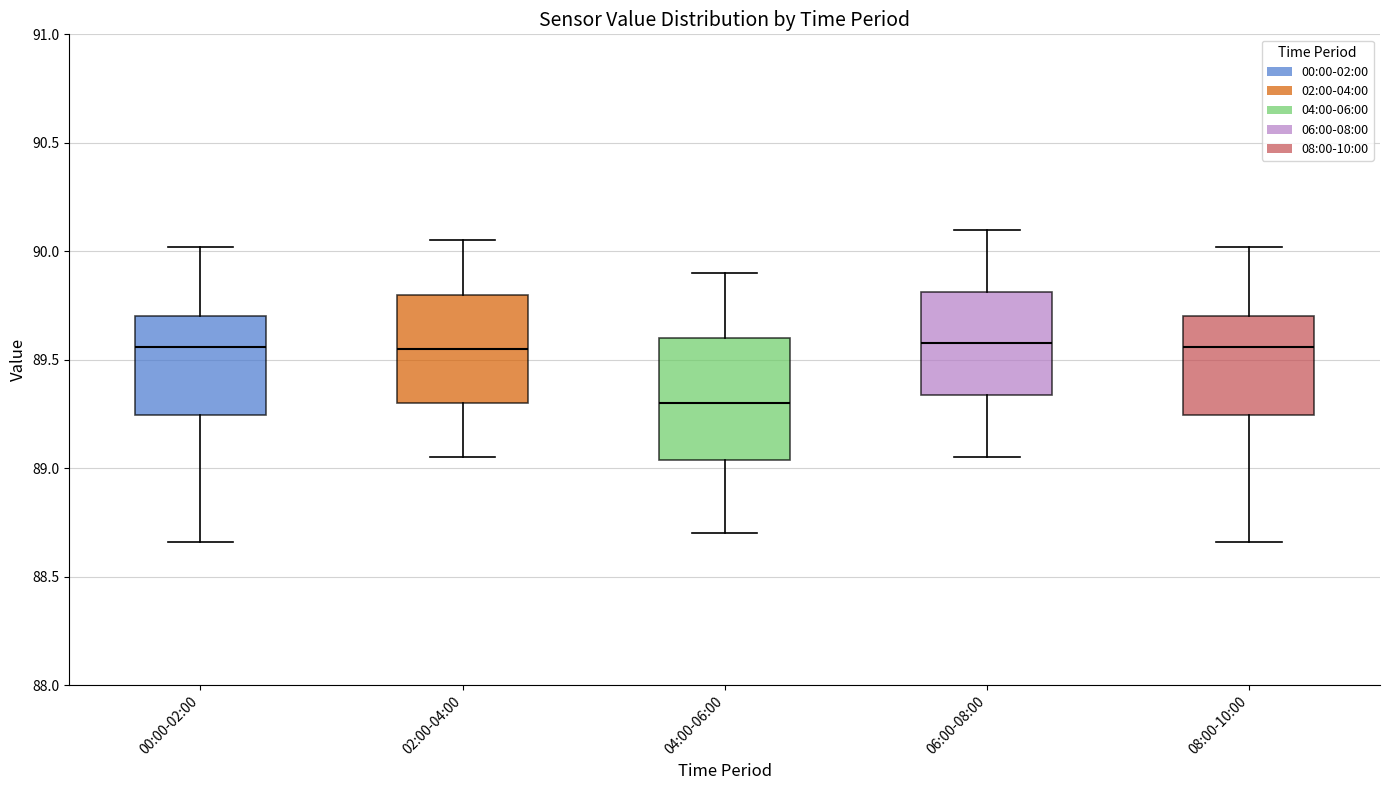

Which box is the tallest, from its lower edge to its upper edge?

04:00-06:00